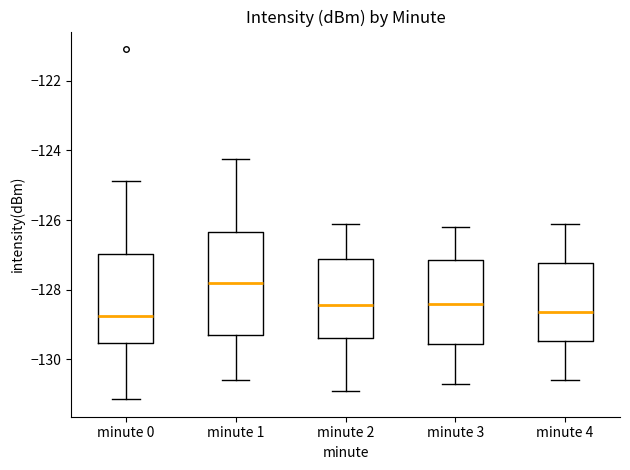

Reading left to right, read every box against the y-axis: the position of its median line, the range the box covers, and the ends of its whiskers. The values are not printed on the chart, so give them approximately, as read against the axis.

minute 0: median -128.8, box -129.6 to -127.0, whiskers -131.2 to -124.8
minute 1: median -127.8, box -129.4 to -126.4, whiskers -130.6 to -124.2
minute 2: median -128.4, box -129.4 to -127.2, whiskers -130.8 to -126.0
minute 3: median -128.4, box -129.6 to -127.2, whiskers -130.6 to -126.2
minute 4: median -128.6, box -129.4 to -127.2, whiskers -130.6 to -126.0